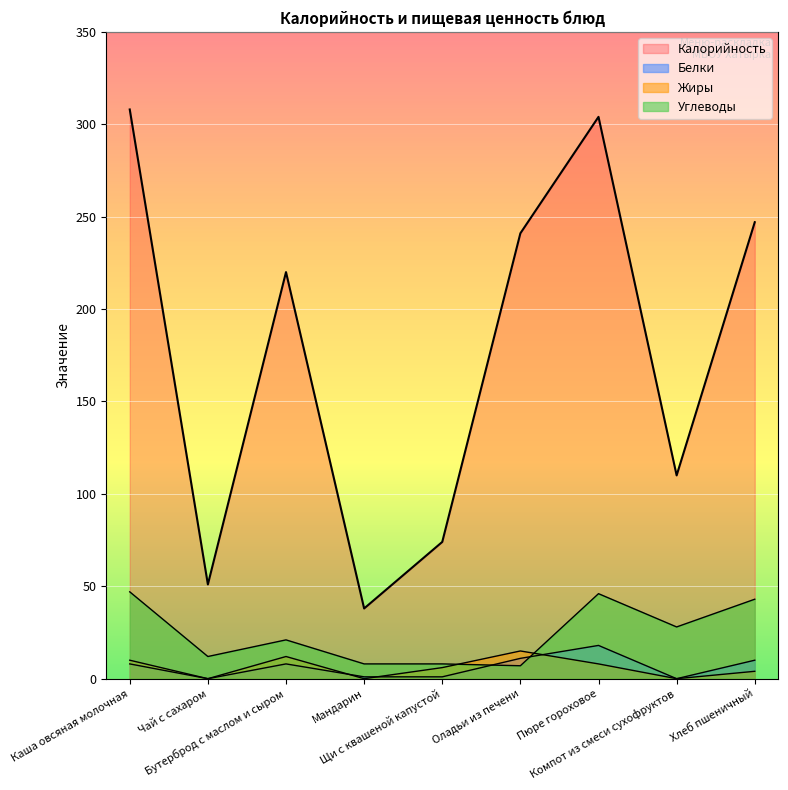

What are all the series names shown in the legend?

Калорийность, Белки, Жиры, Углеводы